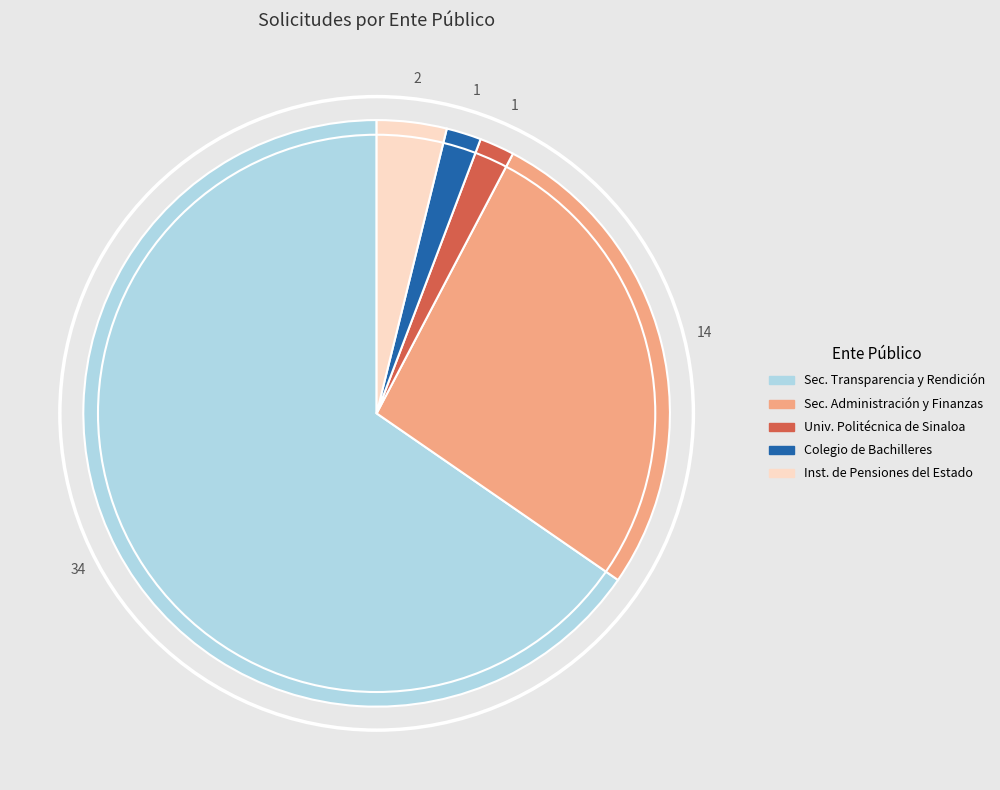

Is it true that Sec. Transparencia y Rendición is 79% of the pie?

False